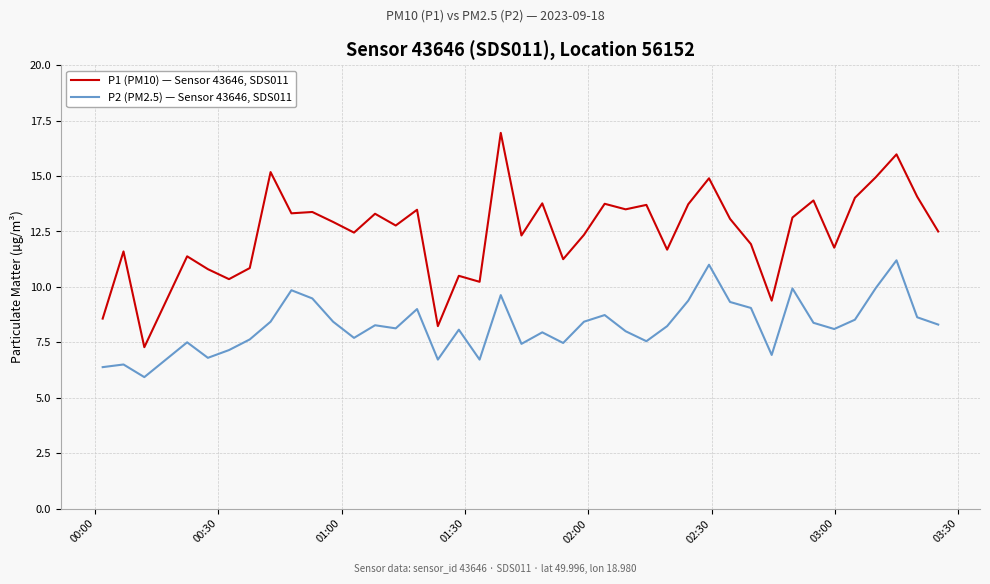

Which series has the largest total across all categories?

P1 (PM10) — Sensor 43646, SDS011